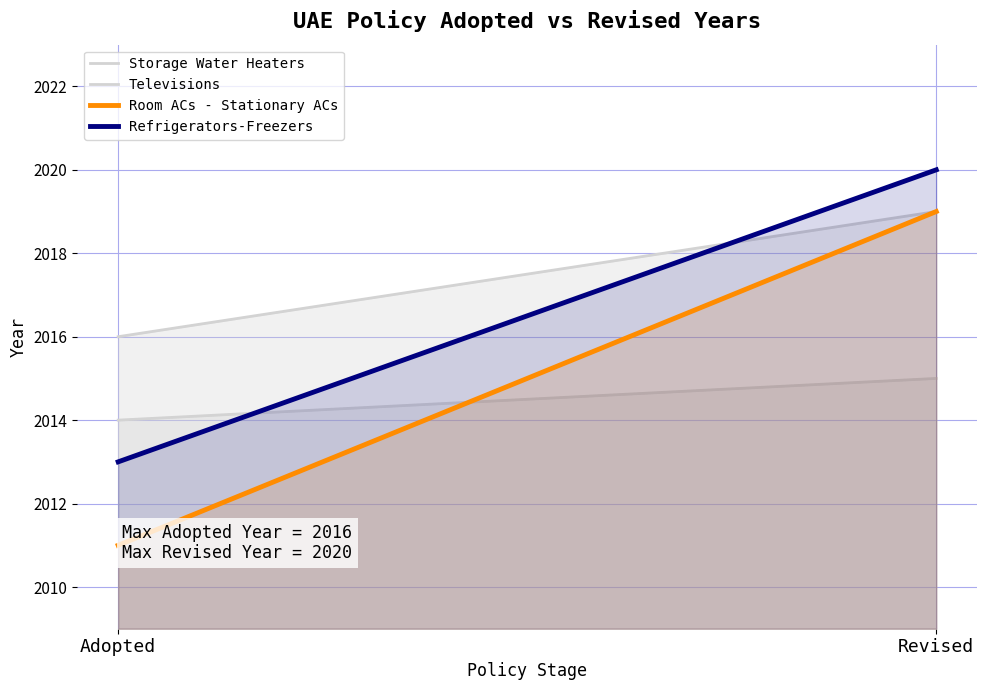

How many lines are shown in the chart?

4